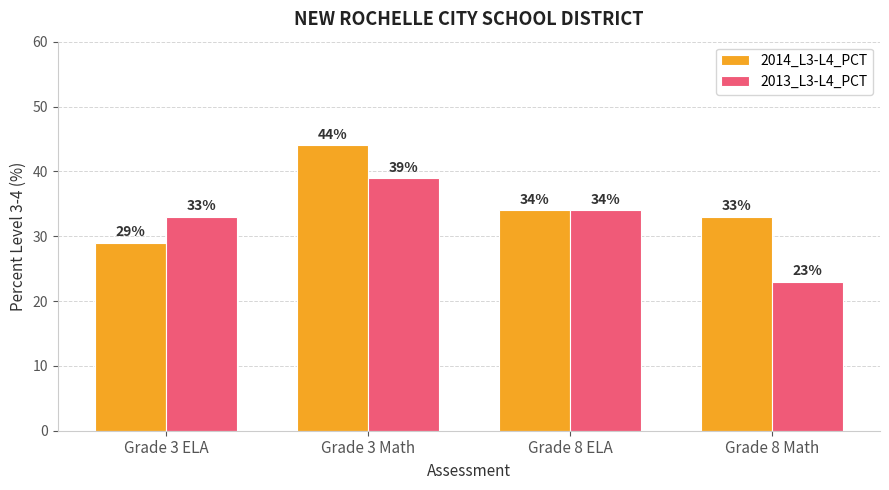

What is the sum of the 2014_L3-L4_PCT values at Grade 3 ELA and Grade 8 ELA?

63